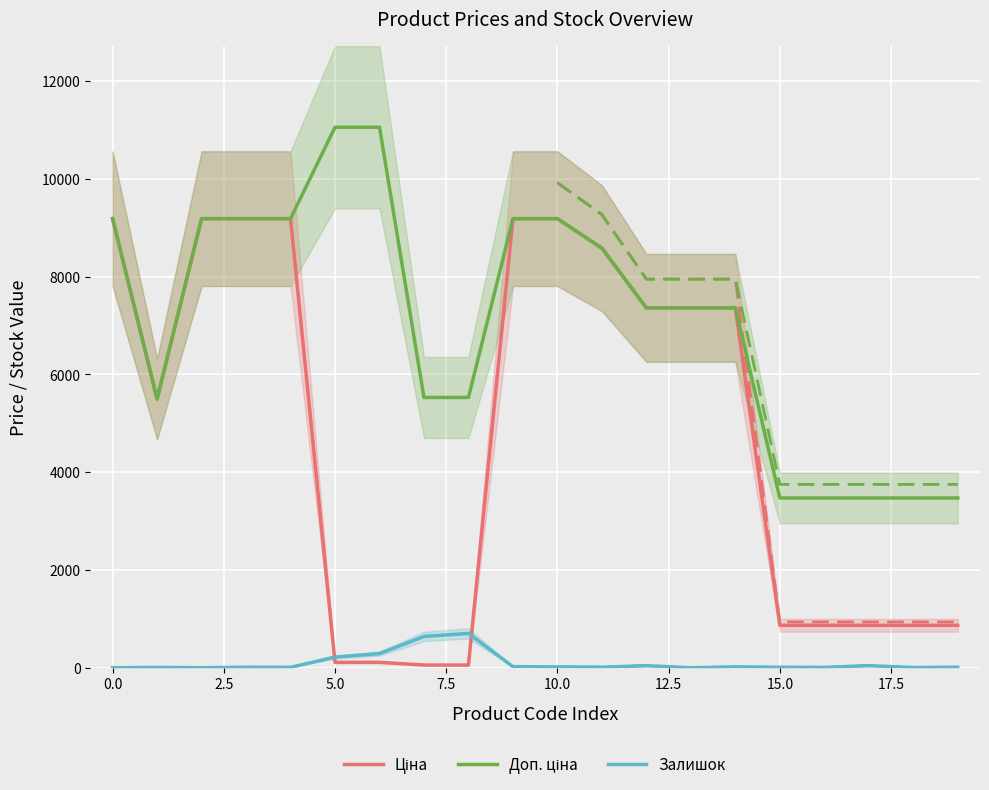

True or false: Доп. ціна and Залишок cross at least once.

False